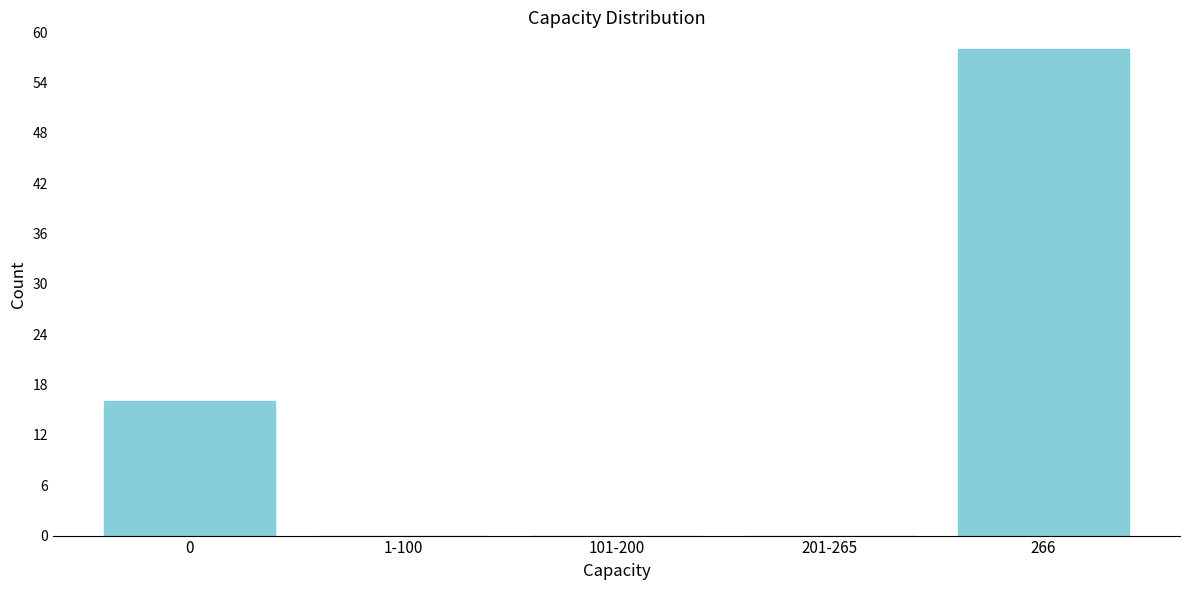

Reading left to right, what are all the values shown in this chart?

0=16	1-100=0	101-200=0	201-265=0	266=58